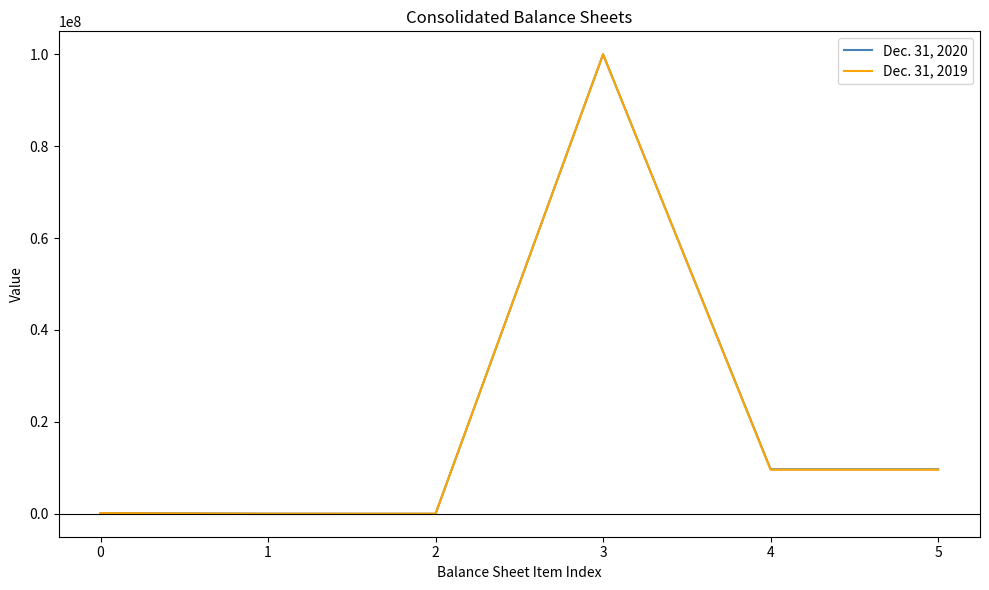

What are all the series names shown in the legend?

Dec. 31, 2020, Dec. 31, 2019